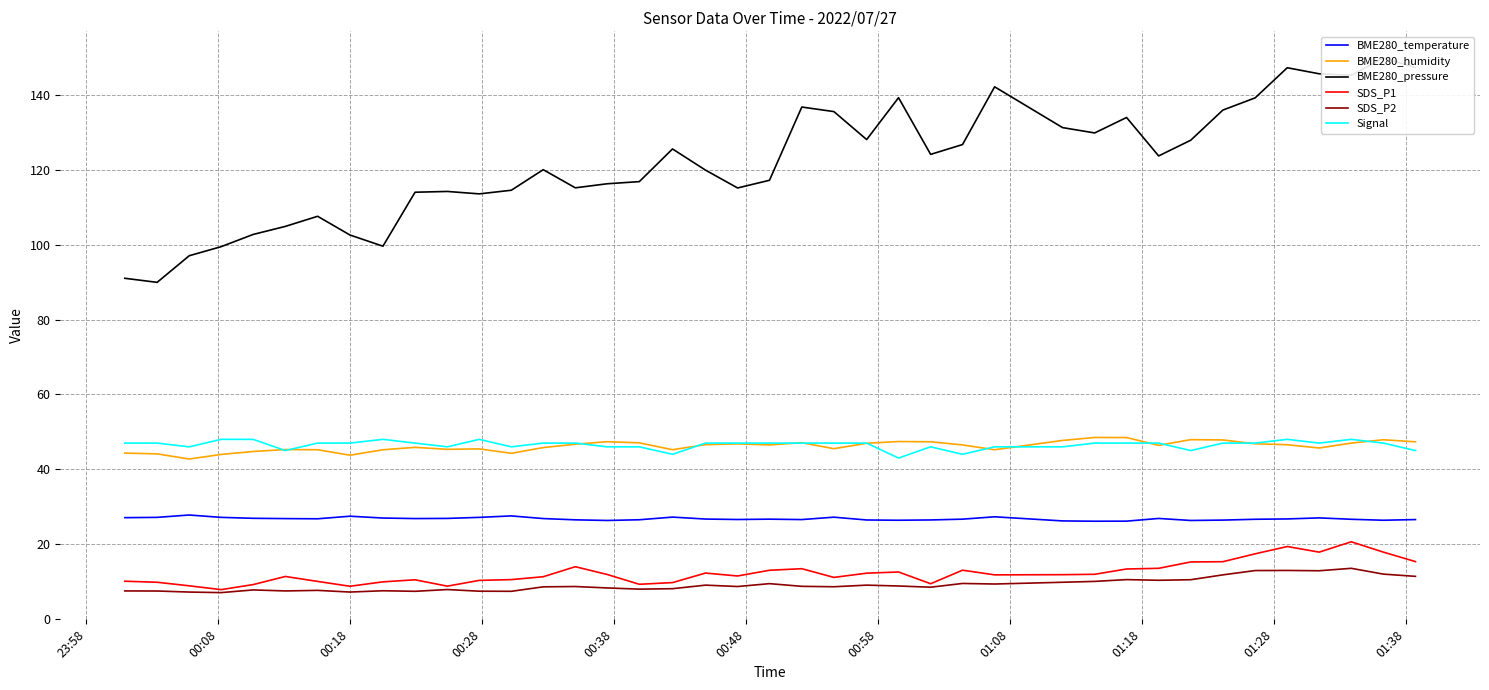

True or false: SDS_P1 and BME280_humidity intersect in this chart.

False